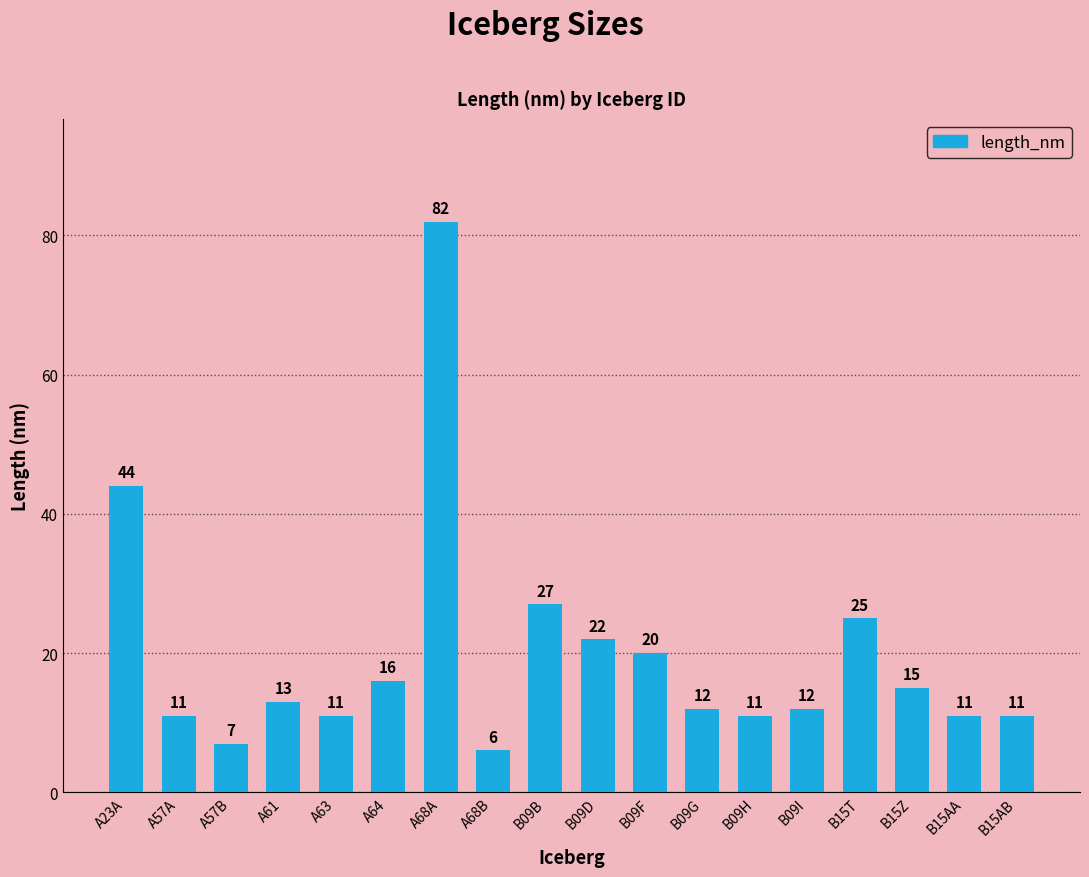

At which label is the value closest to 44?

A23A